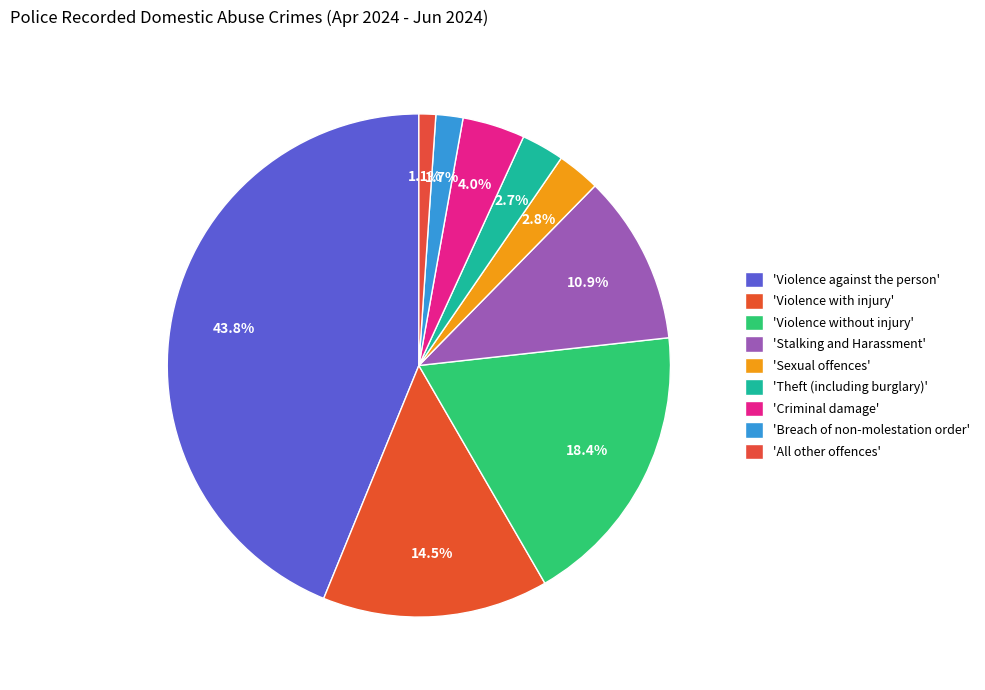

To the nearest percent, what is the difference between the largest and smallest slice percentages?

43%